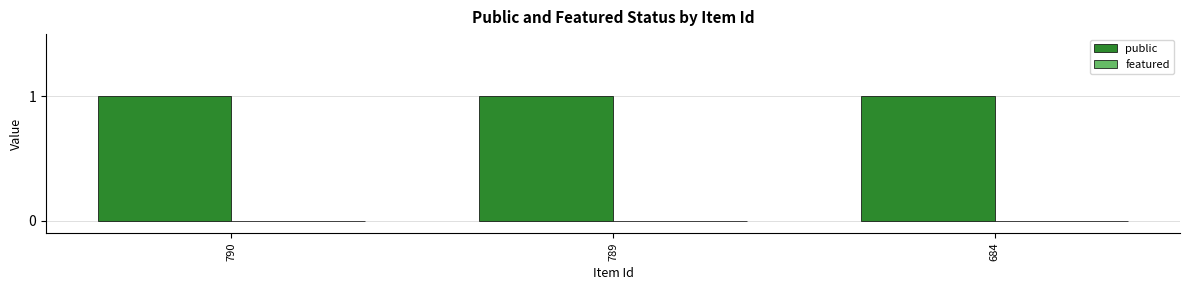

How many groups of bars are there?

3